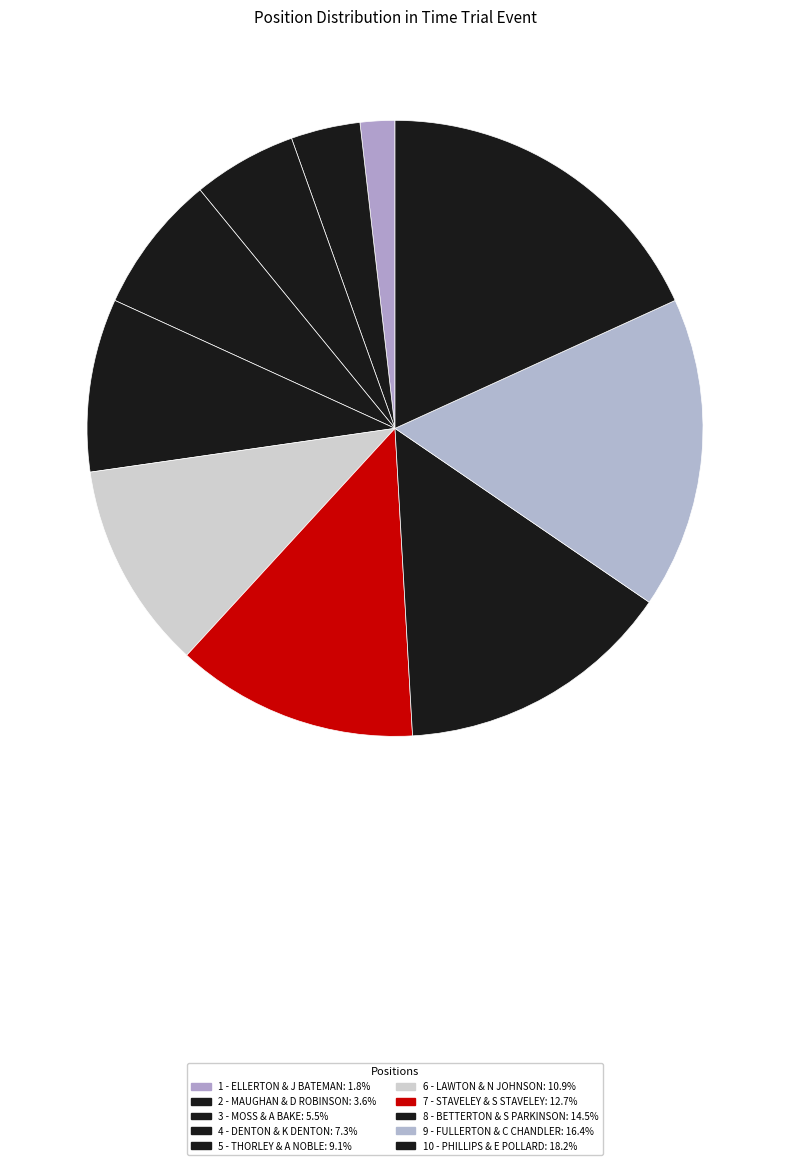

Is the sum of 4 - DENTON & K DENTON and 7 - STAVELEY & S STAVELEY greater than half?

No